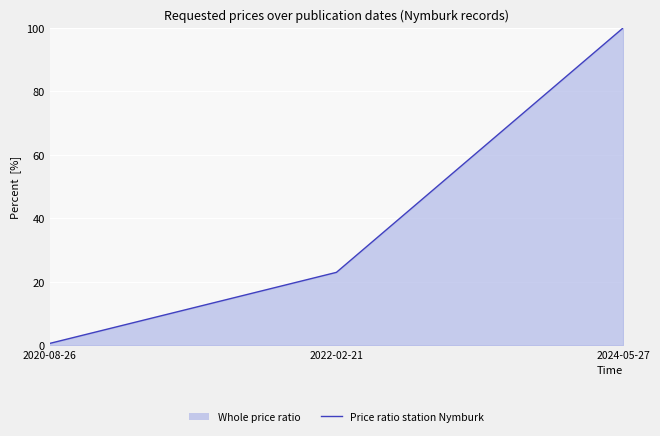

What is the change in value from 2020-08-26 to 2022-02-21?

+22.4